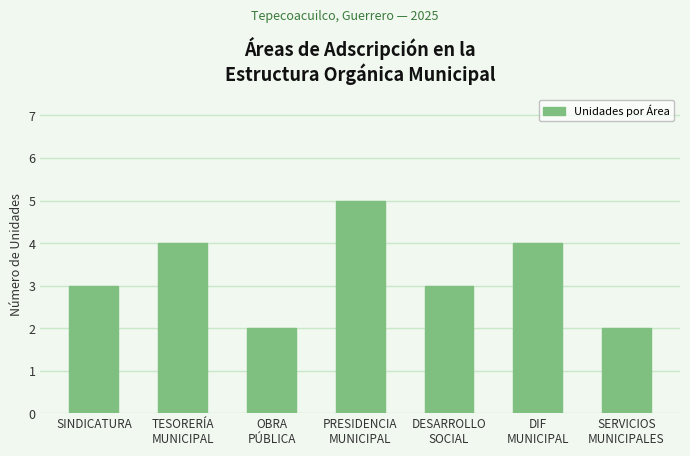

What is the sum of all values?

23